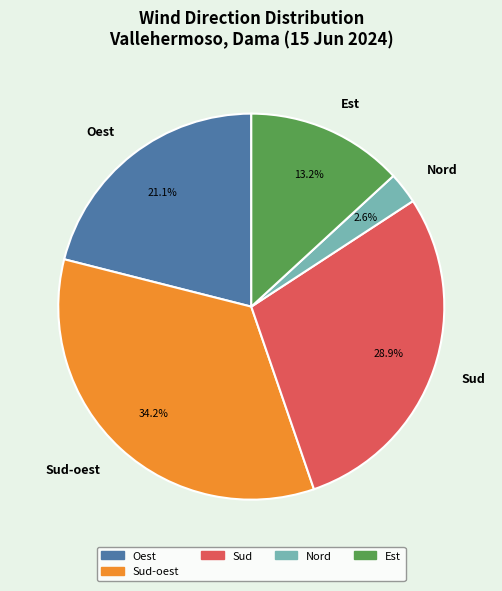

What percentage is the Sud slice, to the nearest percent?

29%